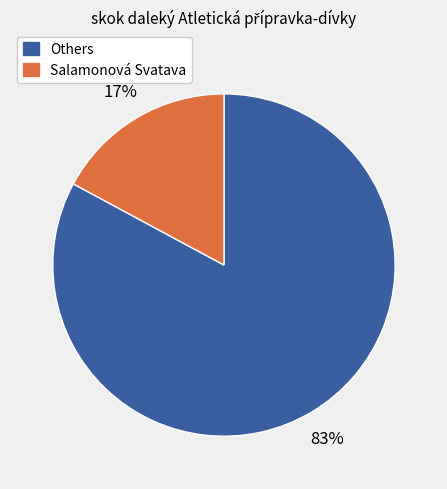

Does any single category account for the majority?

Yes